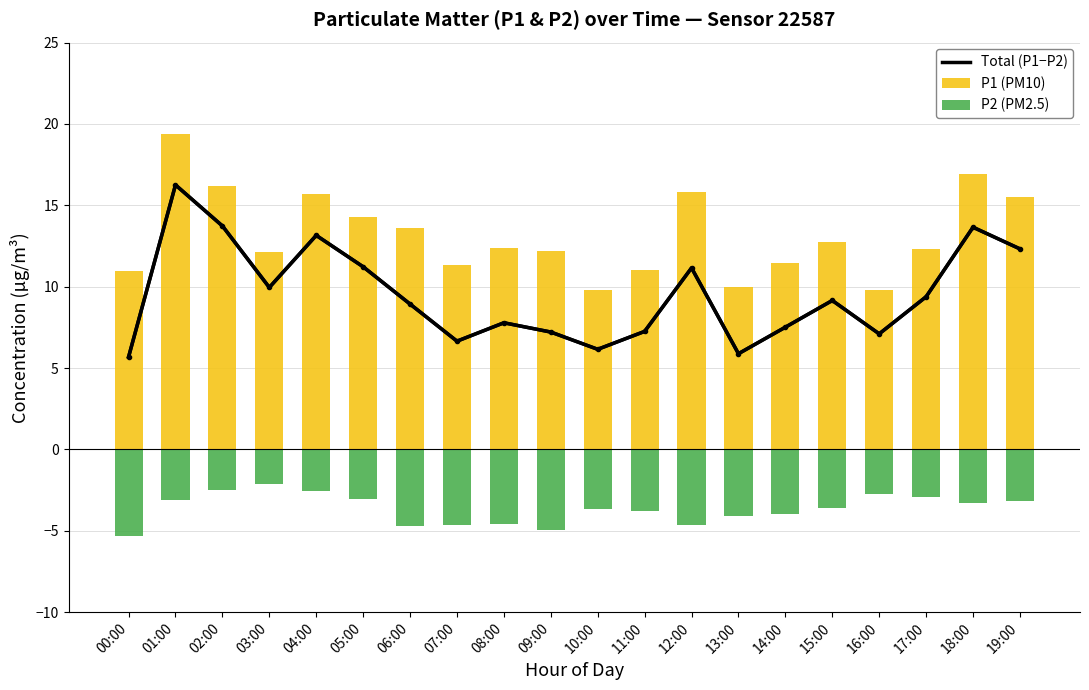

Which category has the lowest value in the P2 (PM2.5) series?

00:00